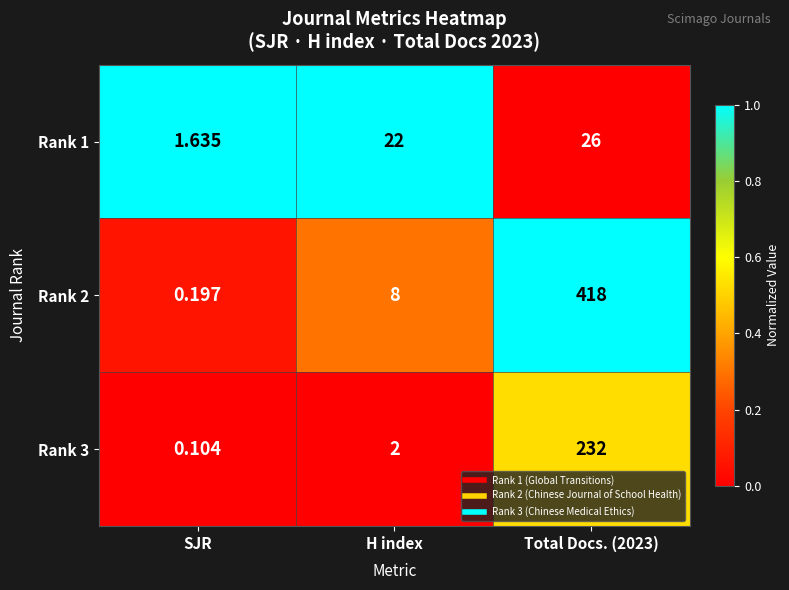

Which label corresponds to the smallest value in the chart?

SJR